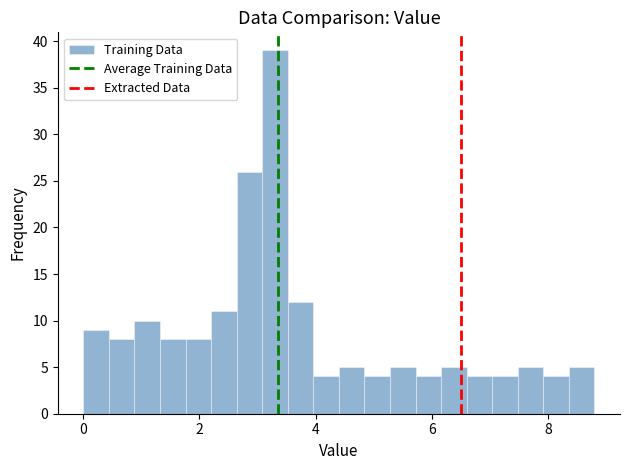

Read against the x-axis, roughly where is the centre of the tallest bar?

3.4